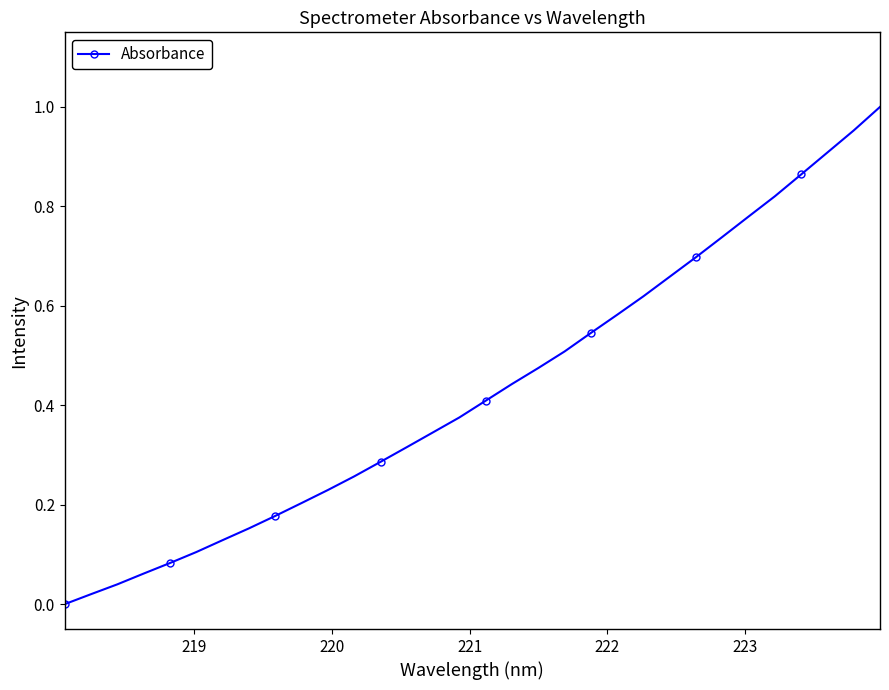

Does the chart have visible grid lines?

No